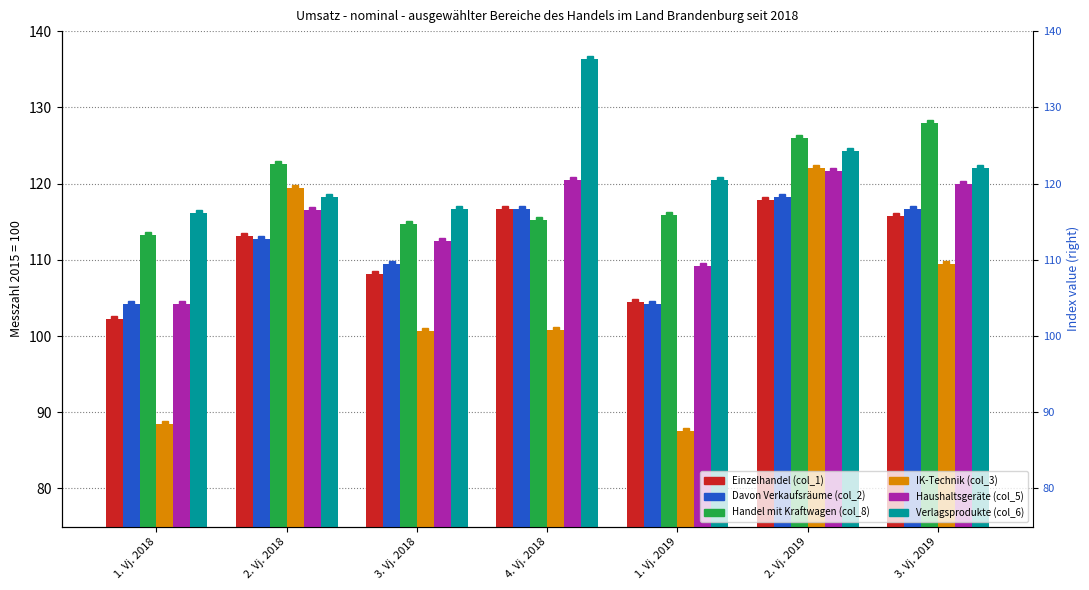

How many bars are there in total?

42